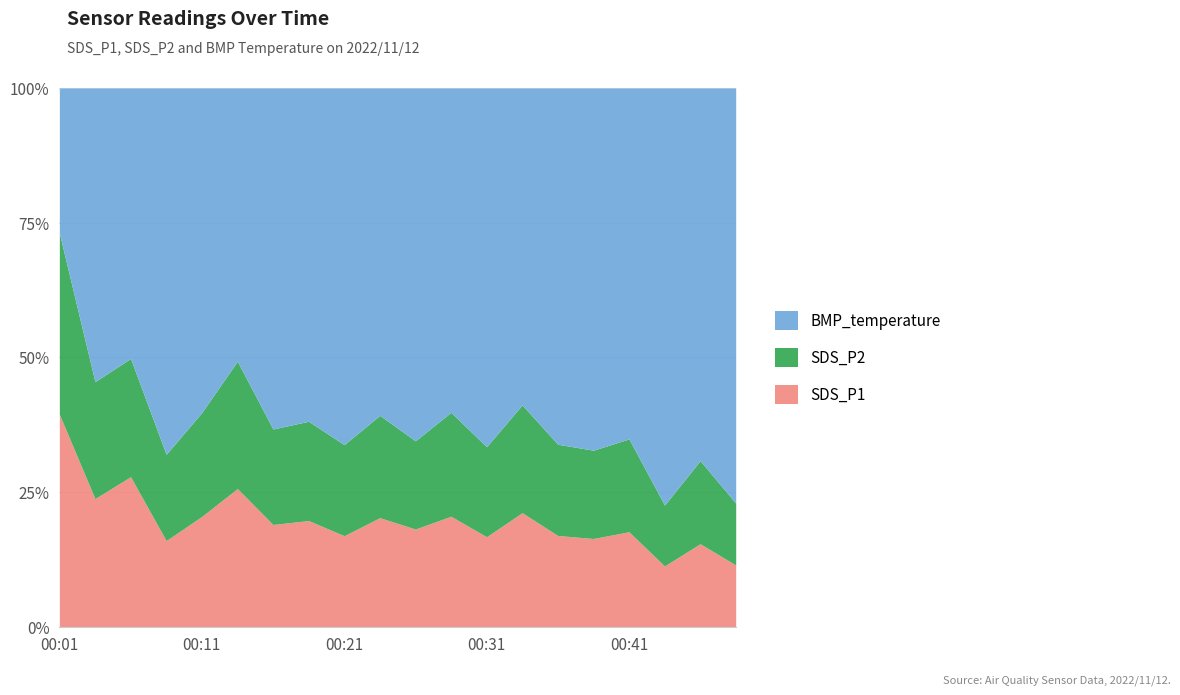

Reading right to left, what are all the values shown in this chart?

SDS_P1: 0.7	1.1	0.7	1.3	1.2	1.2	1.8	1.2	1.7	1.3	1.6	1.2	1.5	1.5	2.5	1.7	1.2	2.8	2.3	7.5
SDS_P2: 0.7	1.1	0.7	1.3	1.2	1.2	1.7	1.2	1.6	1.2	1.5	1.2	1.4	1.4	2.3	1.6	1.2	2.2	2.1	6.4
BMP_temperature: 4.7	4.8	4.8	4.8	4.8	4.8	5.0	4.9	4.9	4.8	4.8	4.7	4.8	5.0	5.0	5.0	5.1	5.1	5.2	5.1